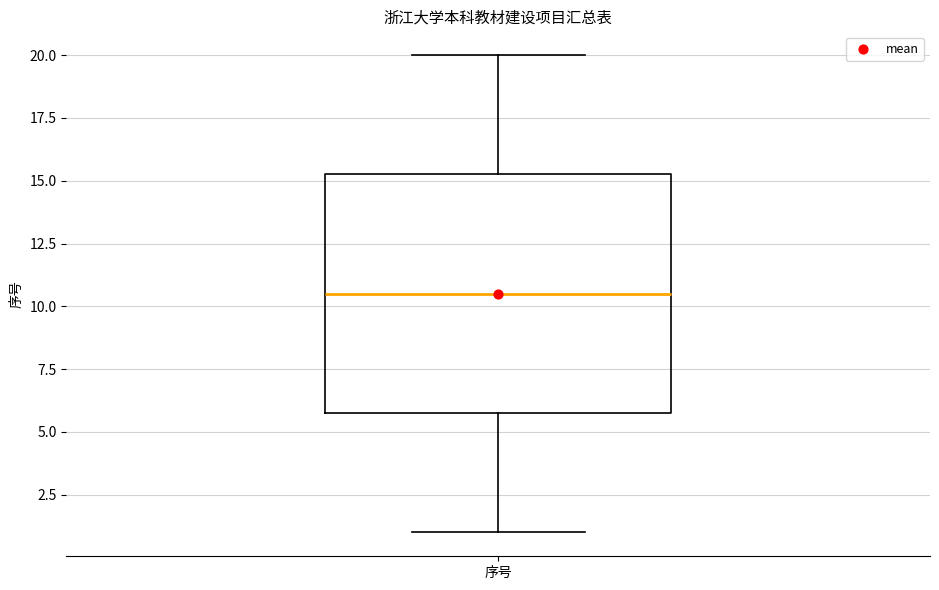

Read this box plot against the y-axis: the position of the median line, the range covered by the box, and the ends of both whiskers. The values are not printed on the chart, so give them approximately, as read against the axis.

median 10.5, box 6.0 to 15.5, whiskers 1.0 to 20.0